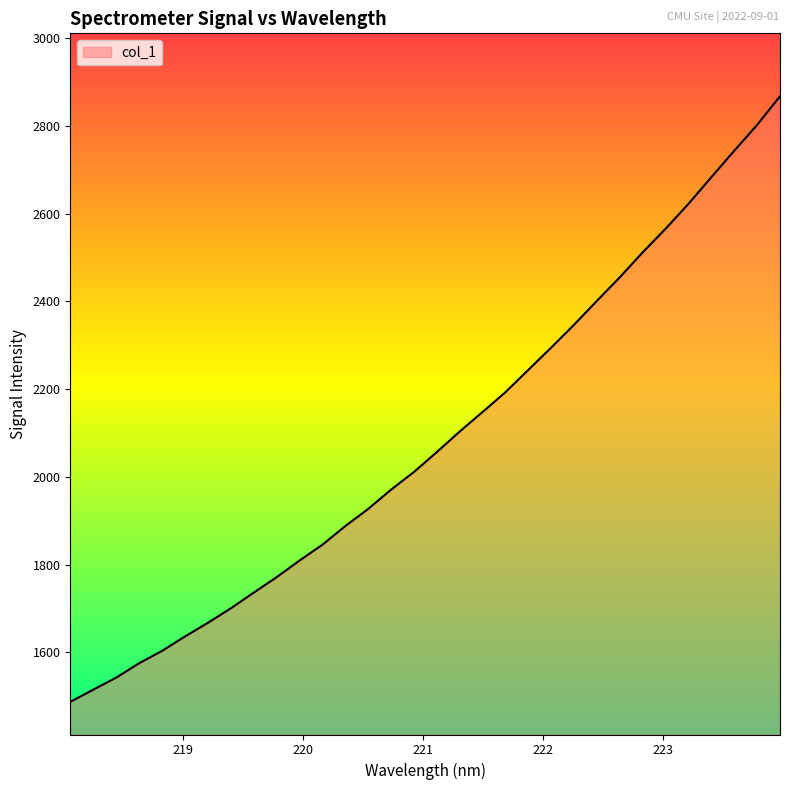

What is the greatest value displayed?

2867.3